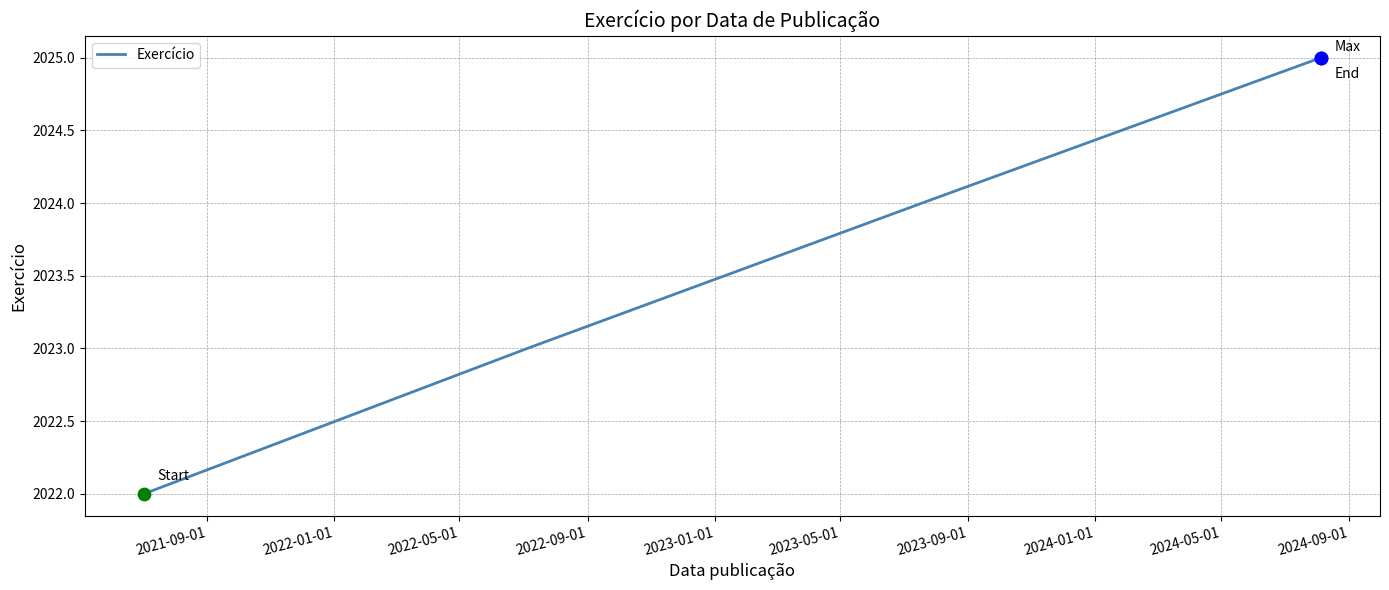

What is the greatest value displayed?

2025